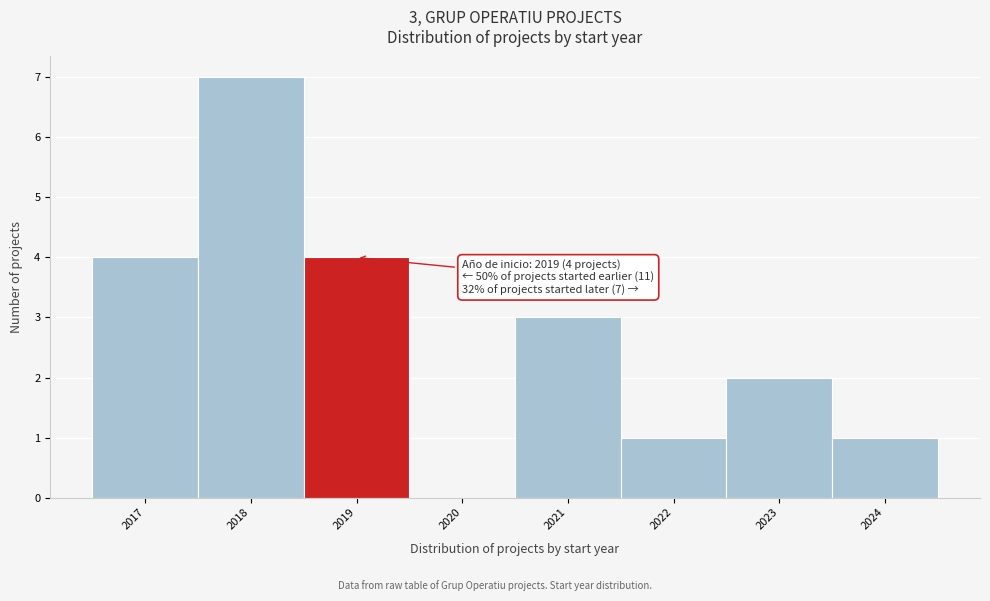

Which range on the x-axis has the tallest bar?

2017.5 to 2018.5